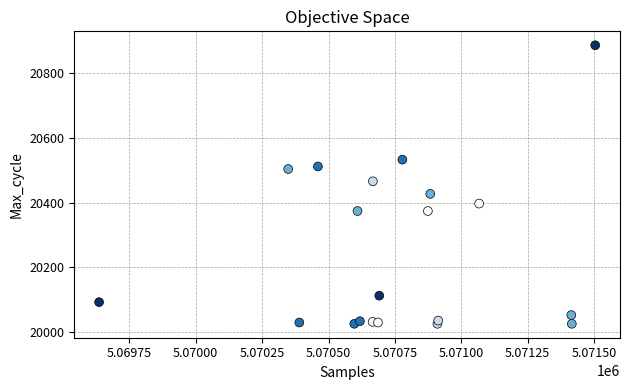

What Y value in the scatter plot is closest to 20456?

20466